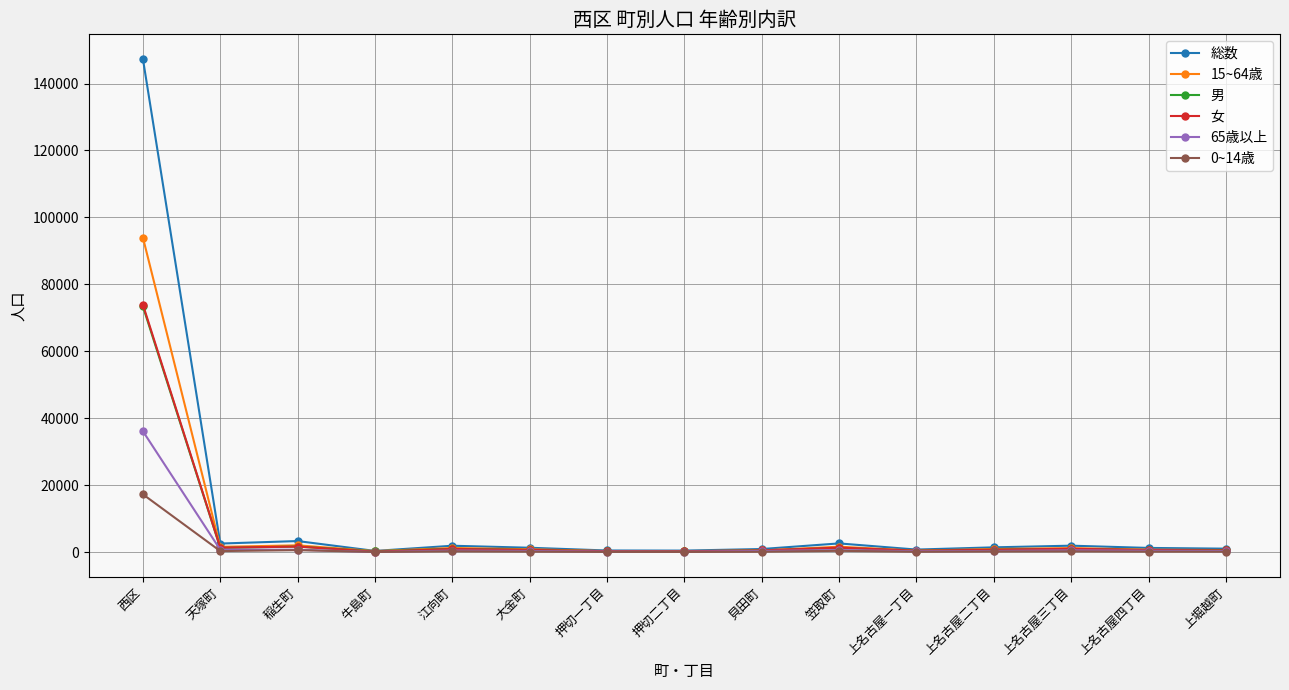

What is the difference between the maximum and minimum values in the 0~14歳 series?

17224